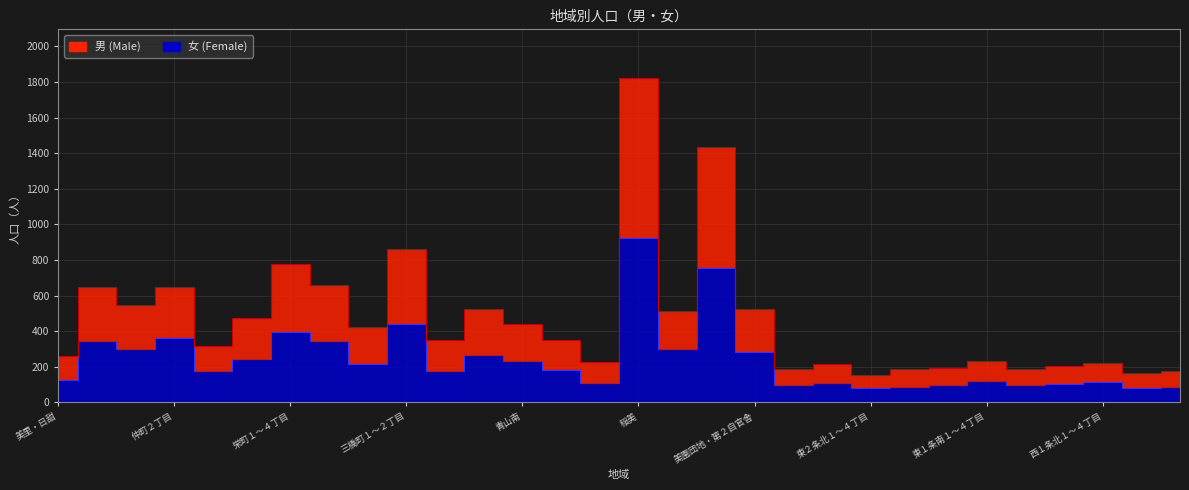

What are all the series names shown in the legend?

男, 女